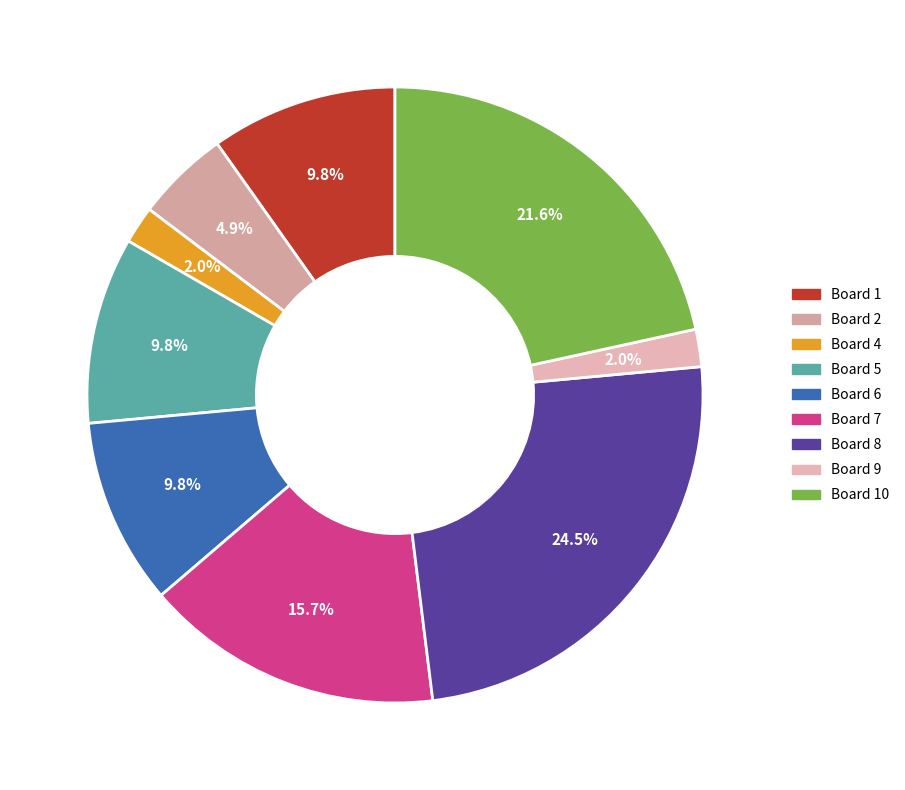

How many segments does this pie chart have?

9